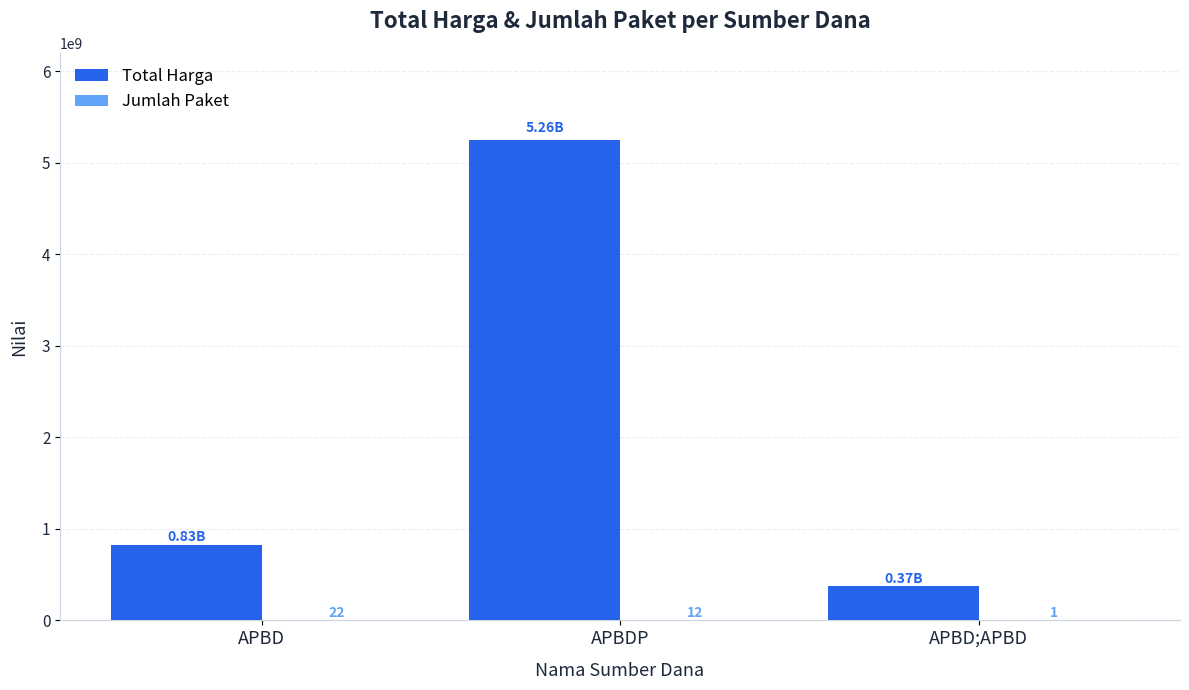

What is the maximum value shown in the chart?

5255972940